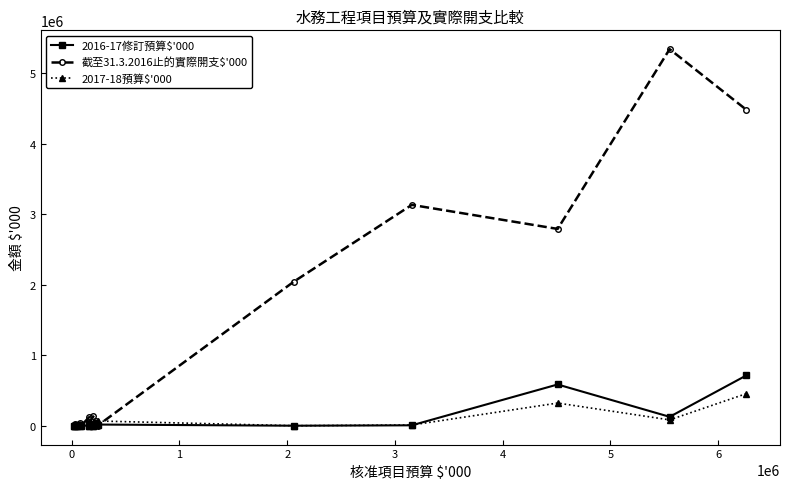

Which series has the largest range (max minus min)?

截至31.3.2016止的實際開支$'000